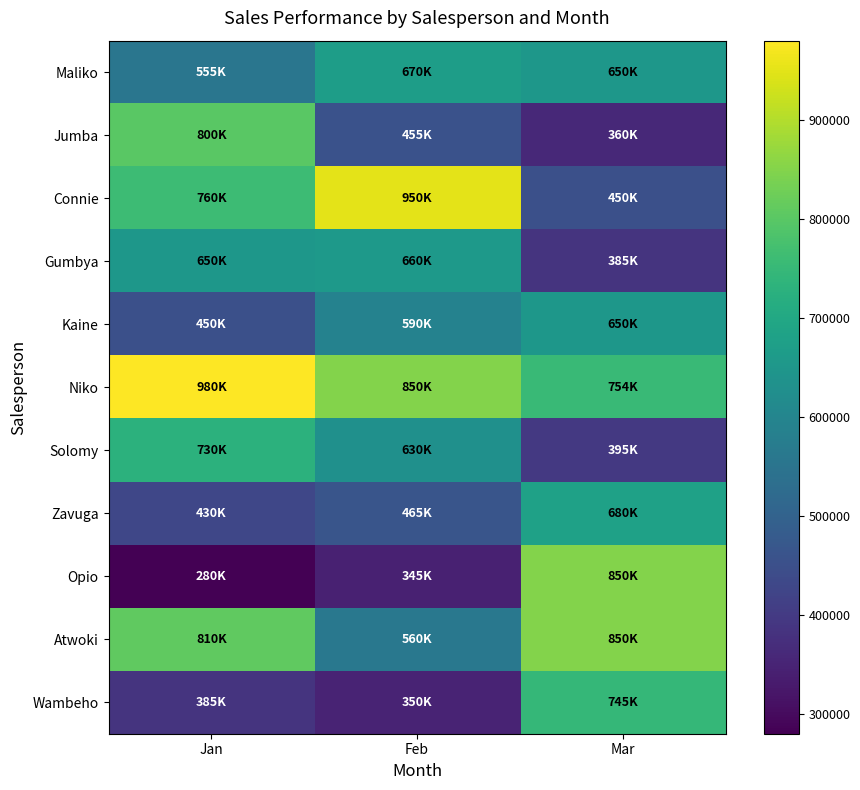

At Jan, list the series in order from largest to smallest.

Niko, Atwoki, Jumba, Connie, Solomy, Gumbya, Maliko, Kaine, Zavuga, Wambeho, Opio